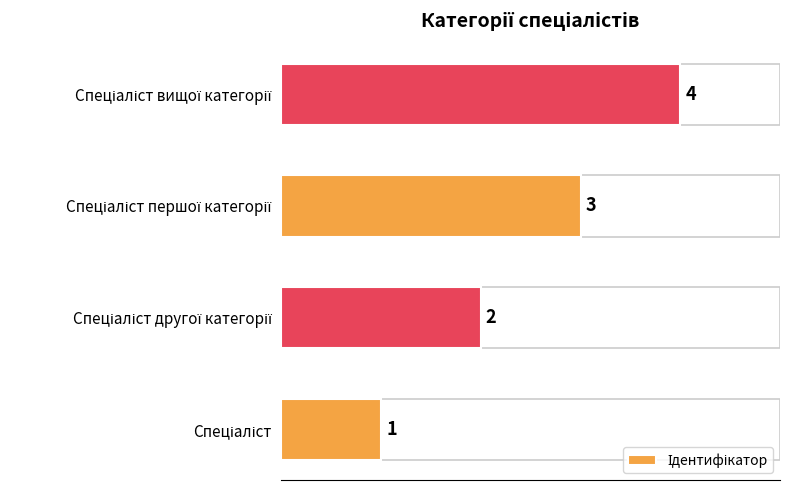

How many values are between 2 and 4?

3